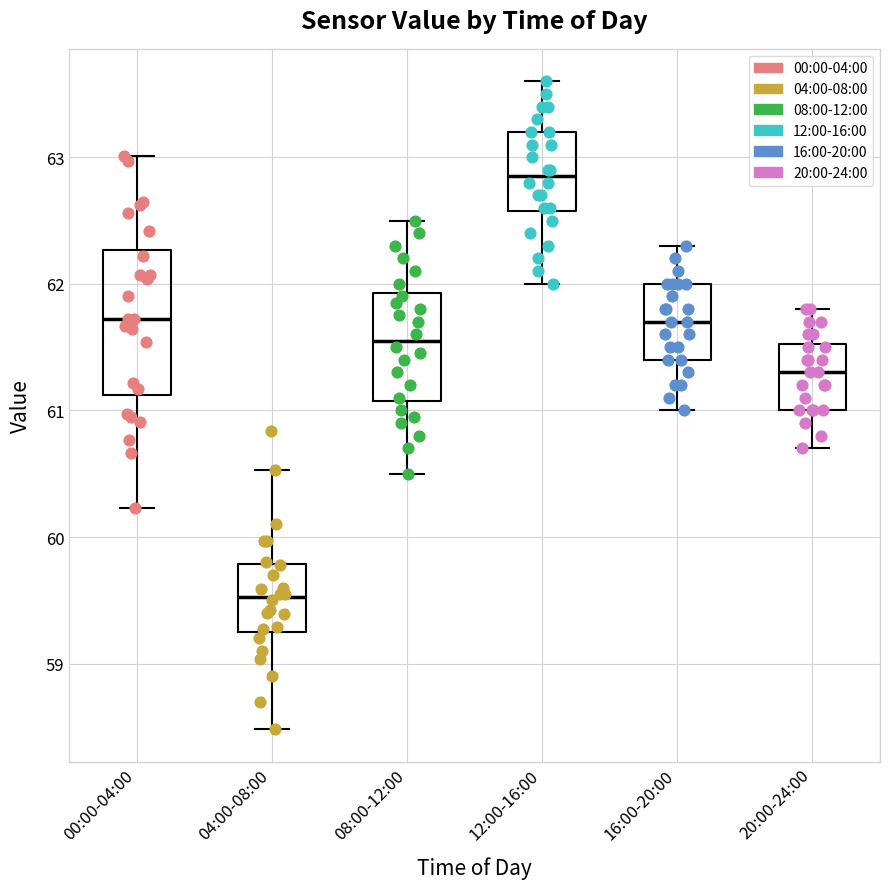

Which box has the highest median line?

12:00-16:00